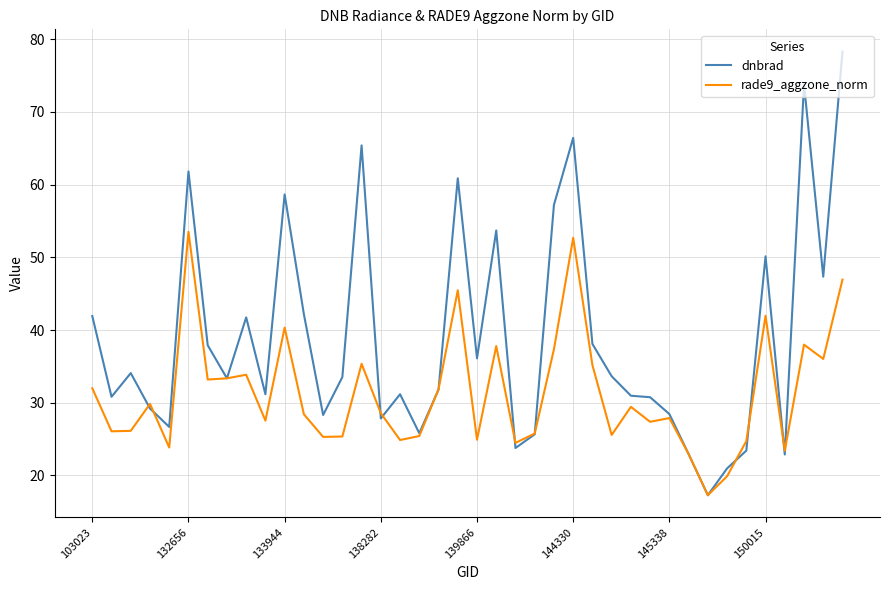

Which series has the largest range (max minus min)?

dnbrad